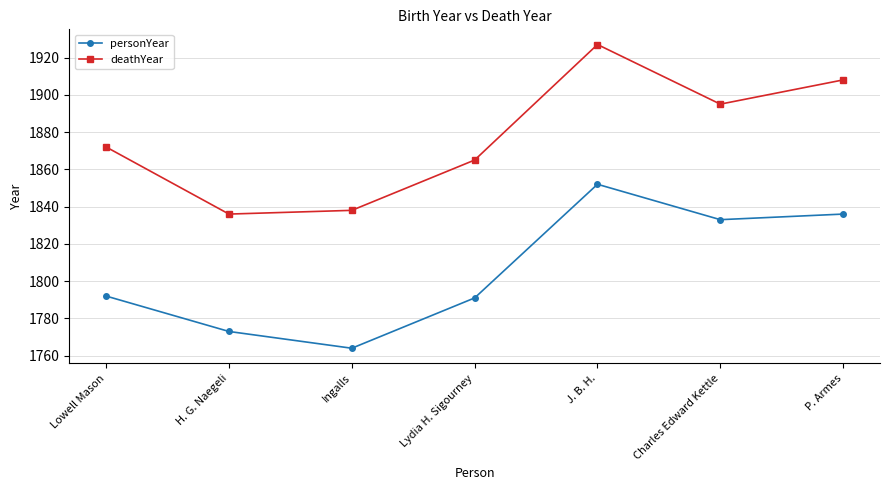

What is the maximum value for personYear?

1852